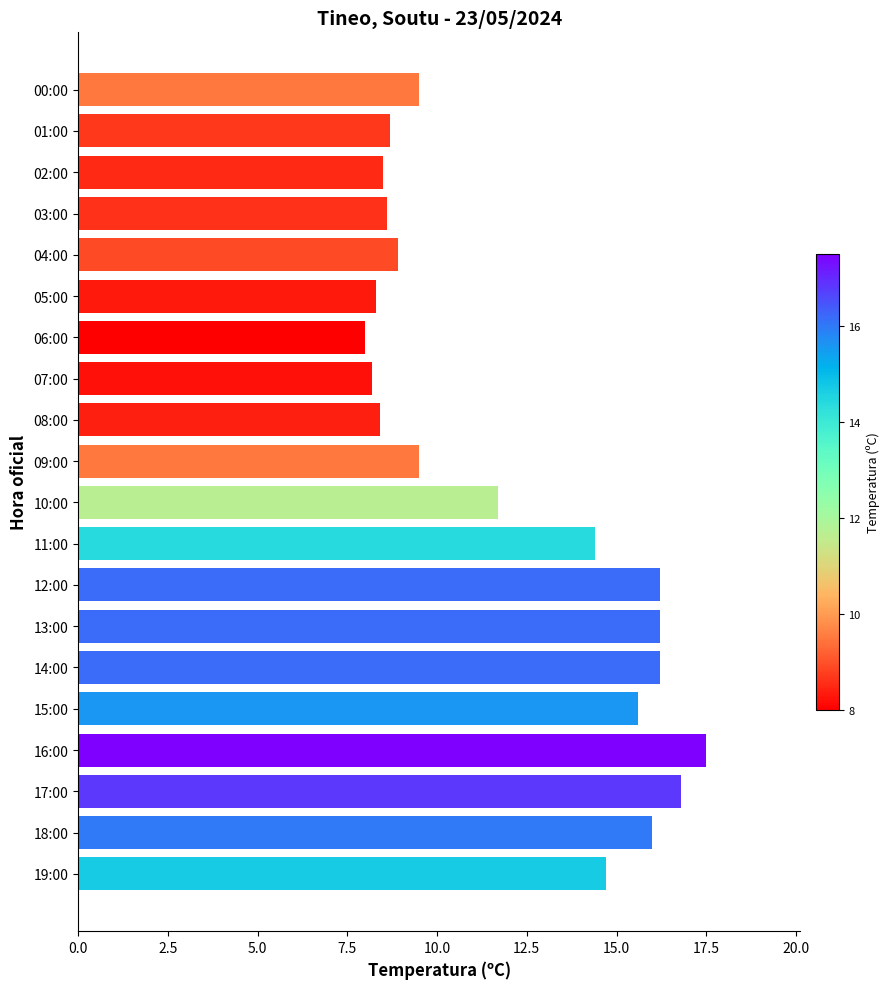

What is the average value?

12.1